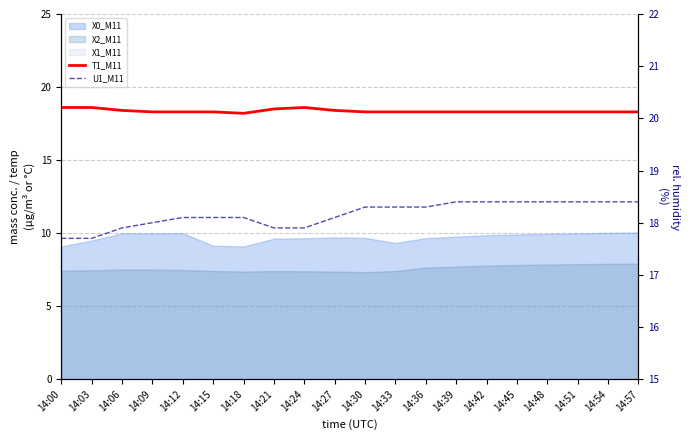

True or false: T1_M11 and U1_M11 cross at least once.

False